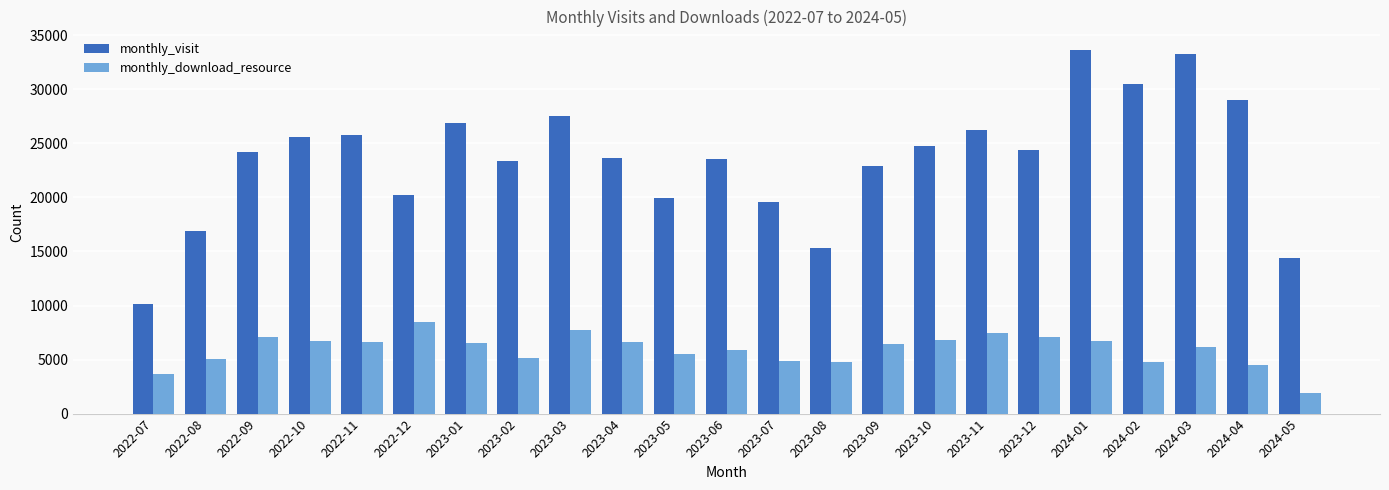

How many bars are there in each group?

2